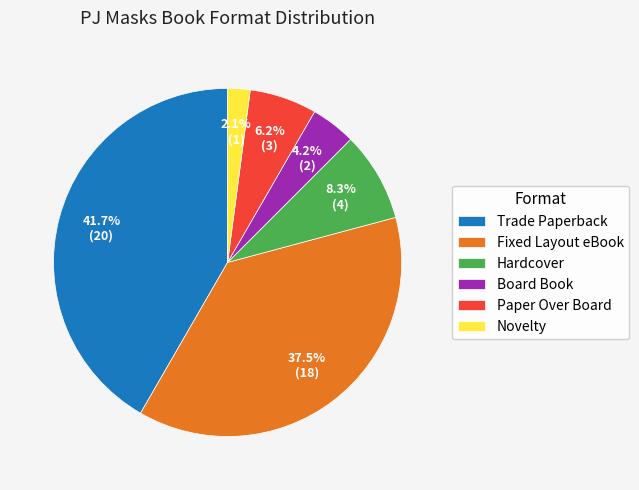

What percentage is the Board Book slice, to the nearest percent?

4%